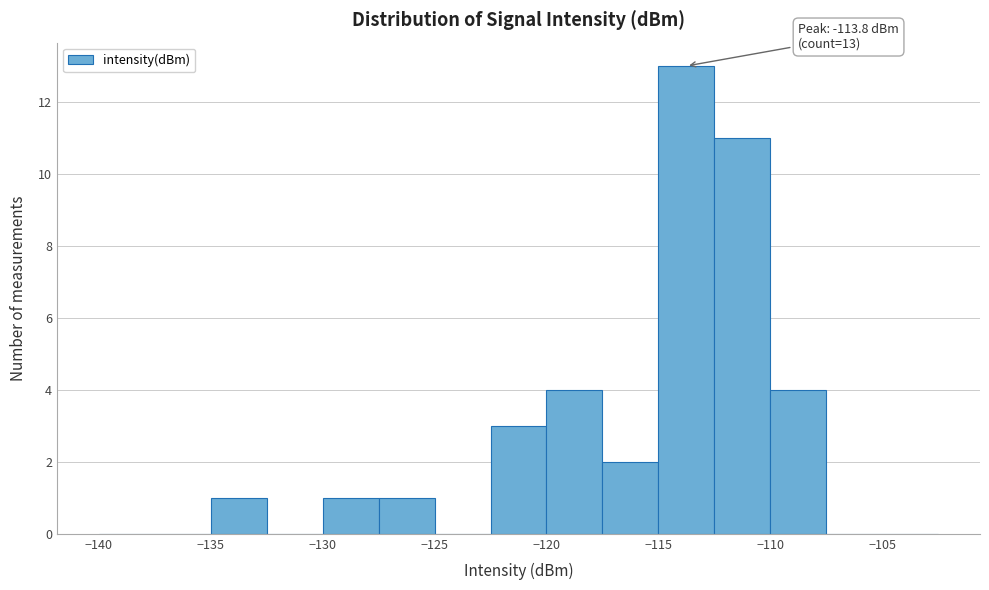

Over which range of the x-axis is the bar tallest?

-115.0 to -112.5